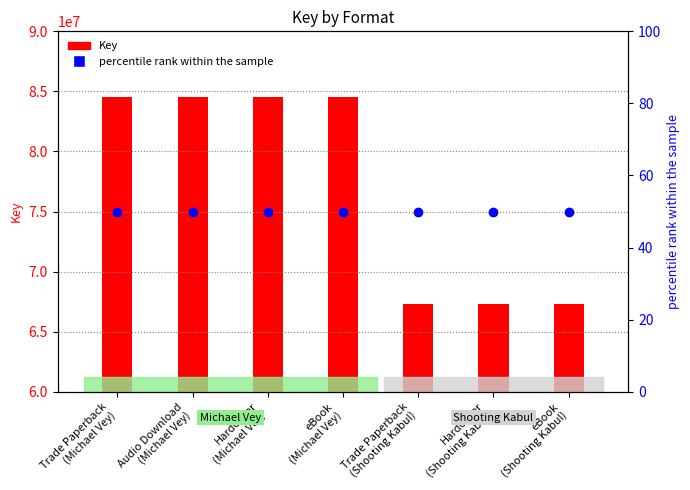

Which series contains the highest Y value?

Key